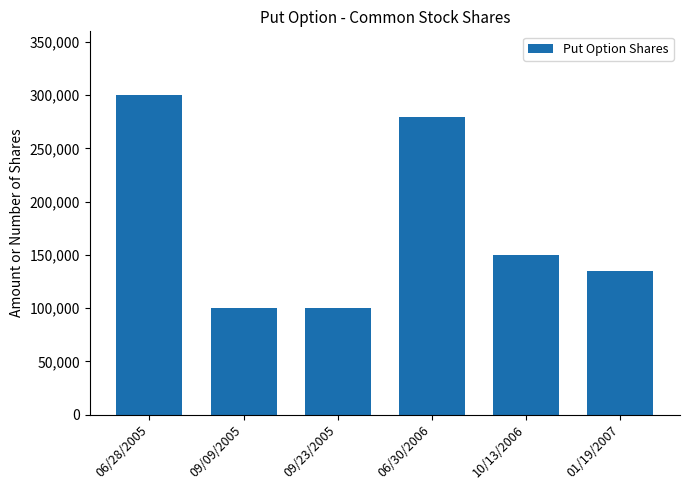

What is the value of the 3rd bar from the left?

100000